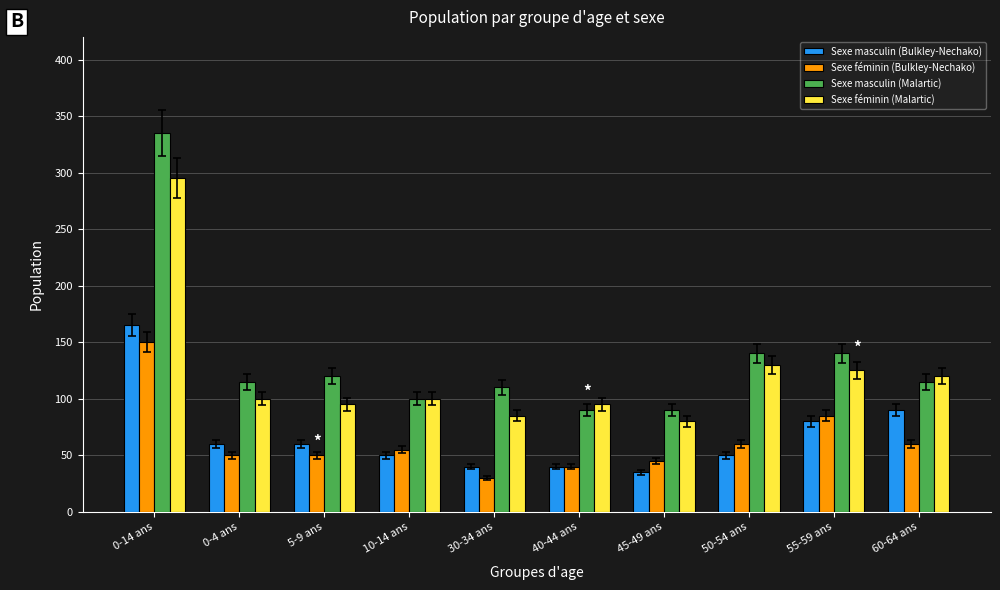

How many data points in Sexe féminin (Malartic) are less than 100?

4